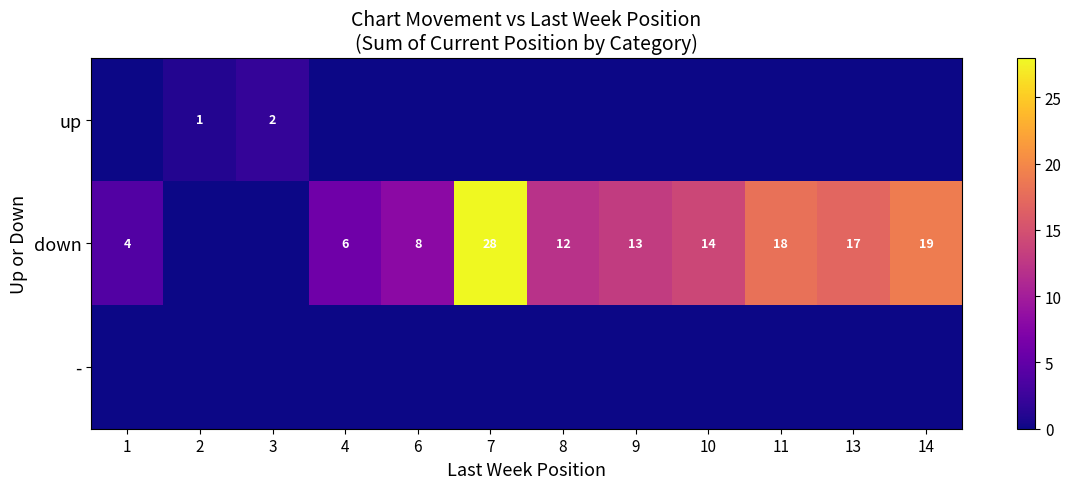

True or false: down has a value of 7 at 13.

False